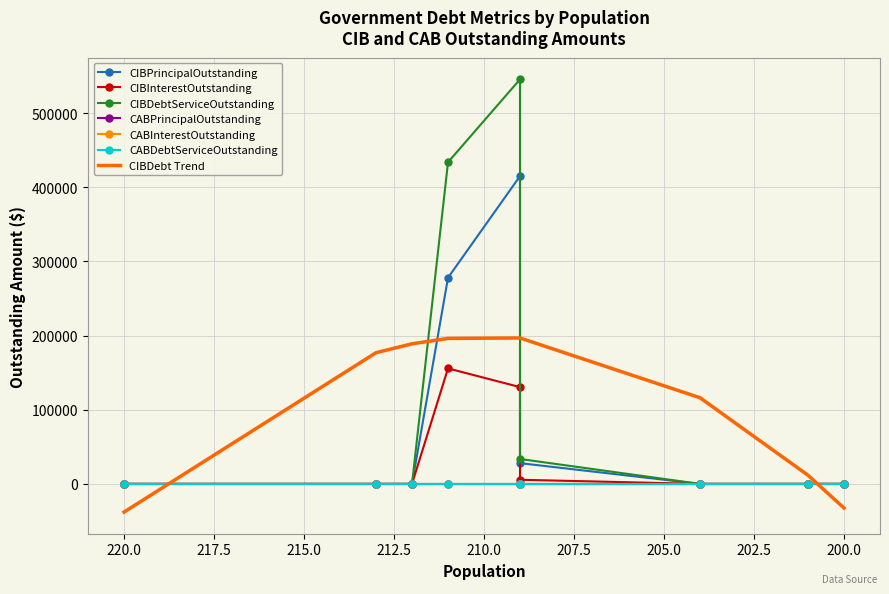

Reading left to right, what are all the values shown in this chart?

CIBPrincipalOutstanding: 0.0	0.0	0.0	278000.0	415000.0	28000.0	0.0	0.0	0.0
CIBInterestOutstanding: 0.0	0.0	0.0	155738.7	130520.5	5600.0	0.0	0.0	0.0
CIBDebtServiceOutstanding: 0.0	0.0	0.0	433738.7	545520.5	33600.0	0.0	0.0	0.0